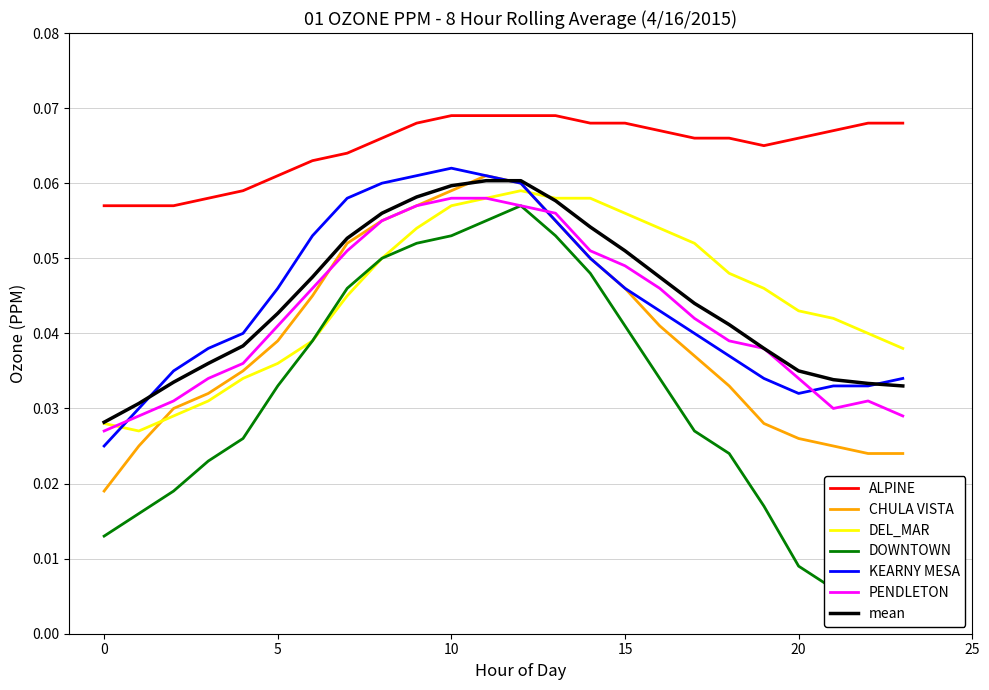

Rank the series at 10 from lowest to highest value.

DOWNTOWN, DEL_MAR, PENDLETON, CHULA VISTA, KEARNY MESA, ALPINE